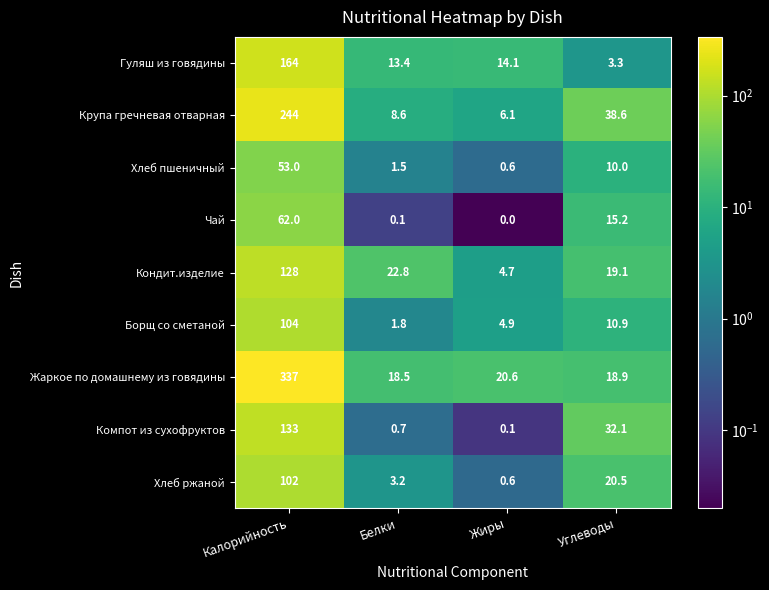

List the labels in order of Гуляш из говядины value, largest first.

Калорийность, Жиры, Белки, Углеводы